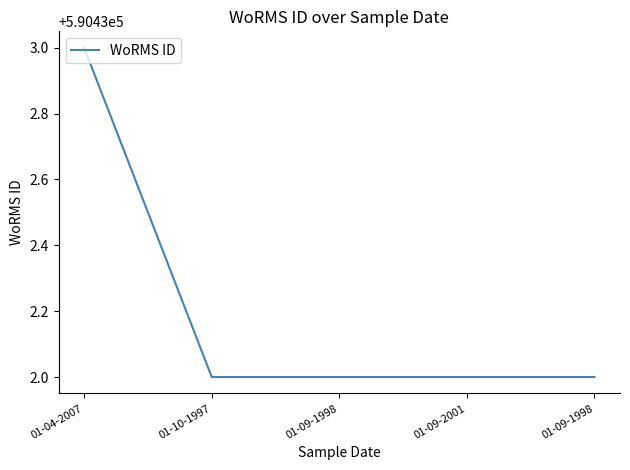

The value at 01-09-2001 is 300389. True or false?

False